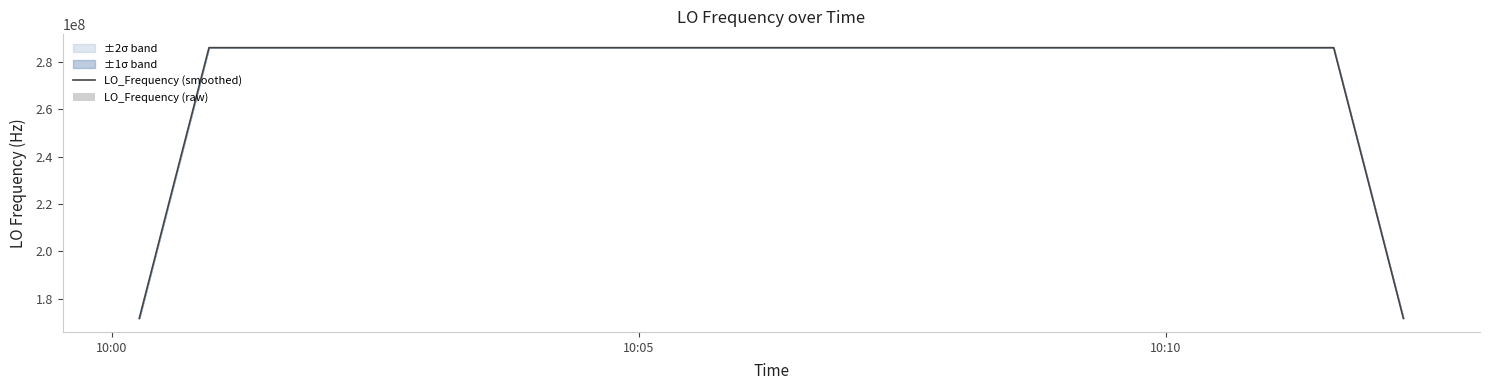

What is the maximum value for LO_Frequency (smoothed)?

286047002.6